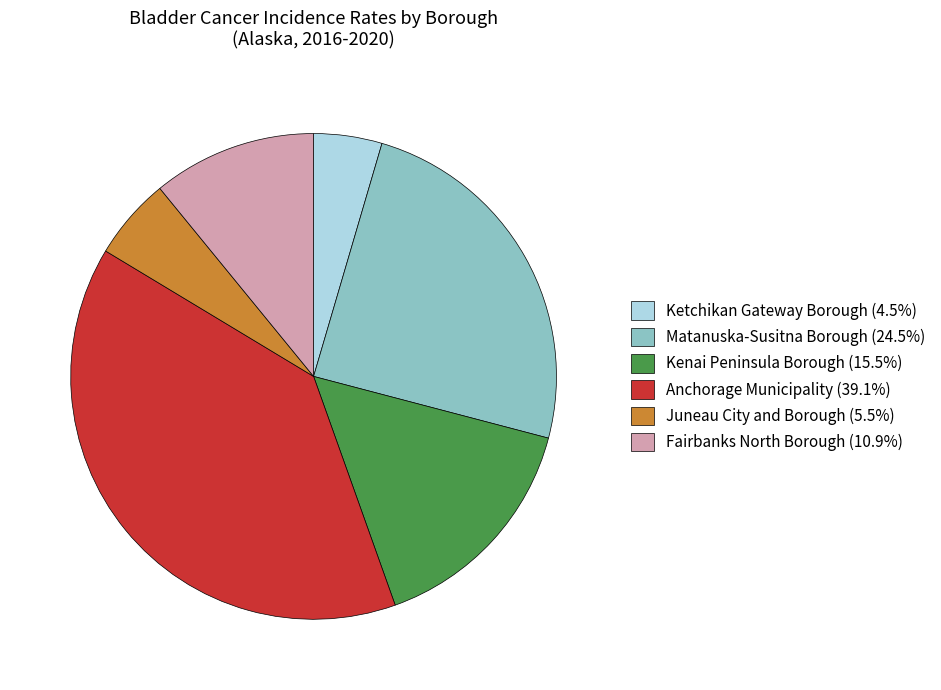

Is the sum of Juneau City and Borough (5.5%) and Fairbanks North Borough (10.9%) greater than half?

No